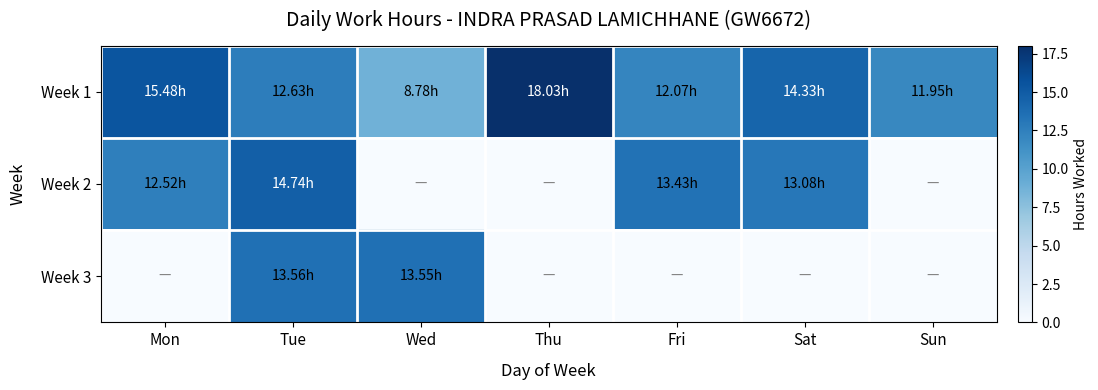

Rank the series at Sun from lowest to highest value.

Week 2, Week 3, Week 1